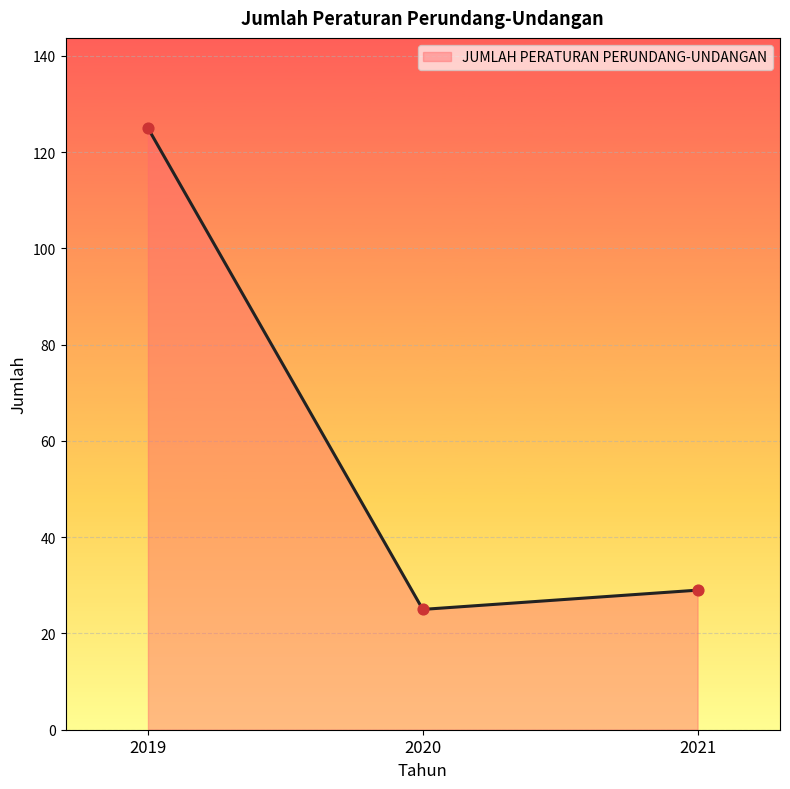

Between 2020 and 2019, which is larger?

2019